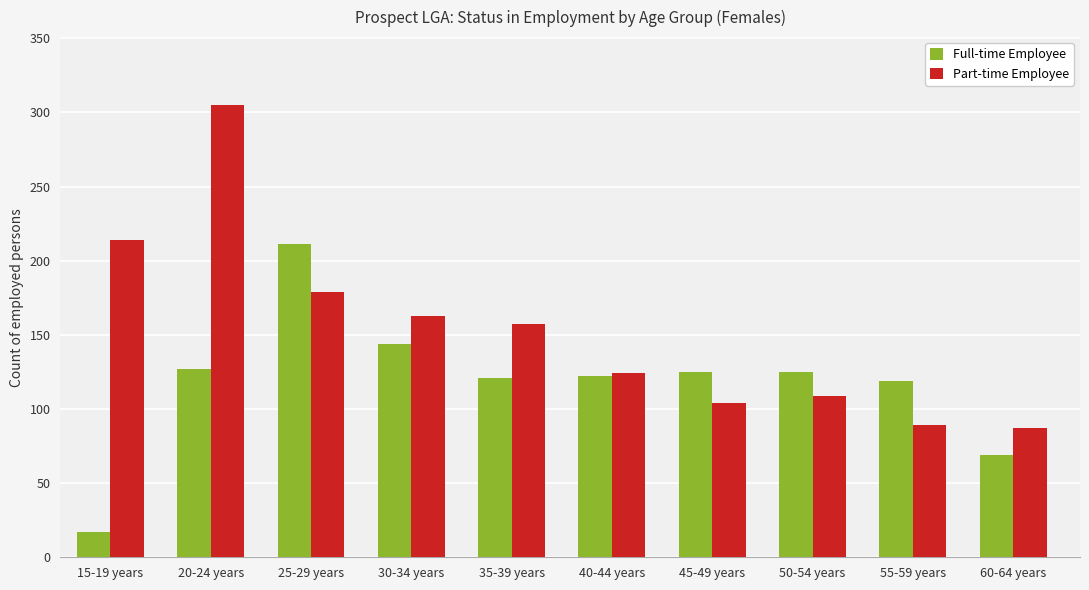

Count the number of data series in this chart.

2